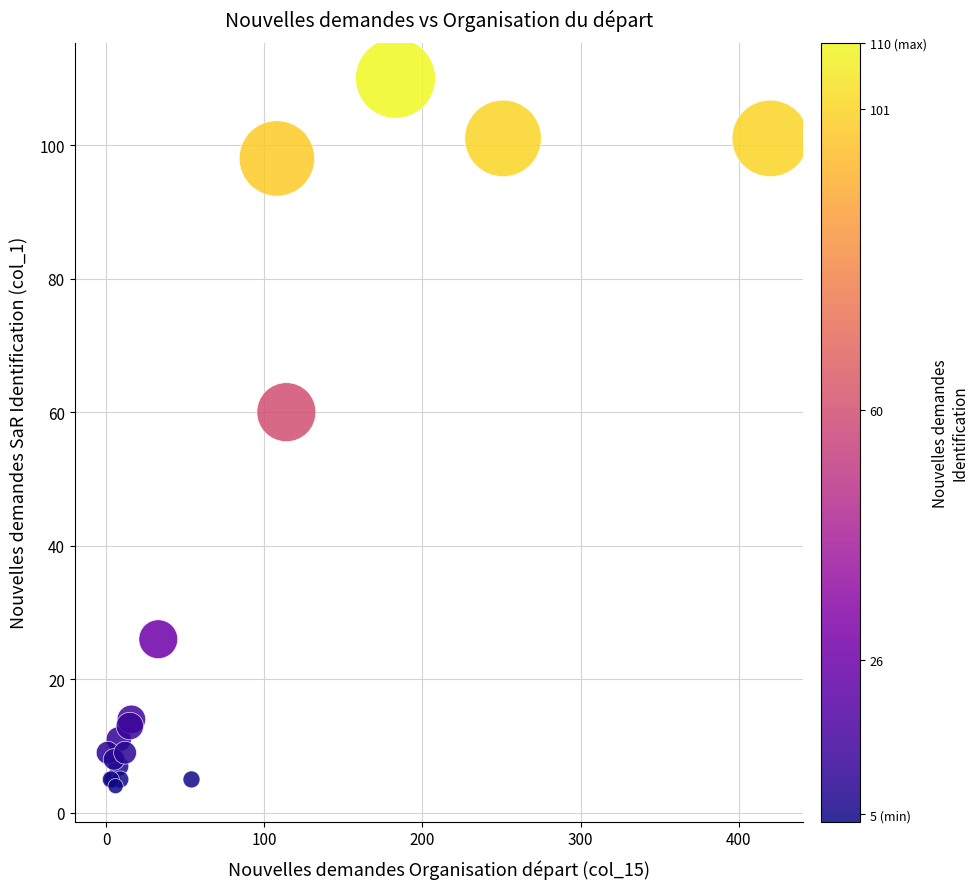

What Y value in the scatter plot is closest to 57?

60